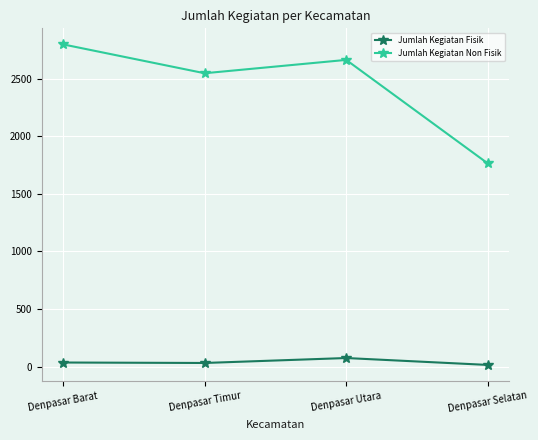

What is the label of the 1st point from the right?

Denpasar Selatan